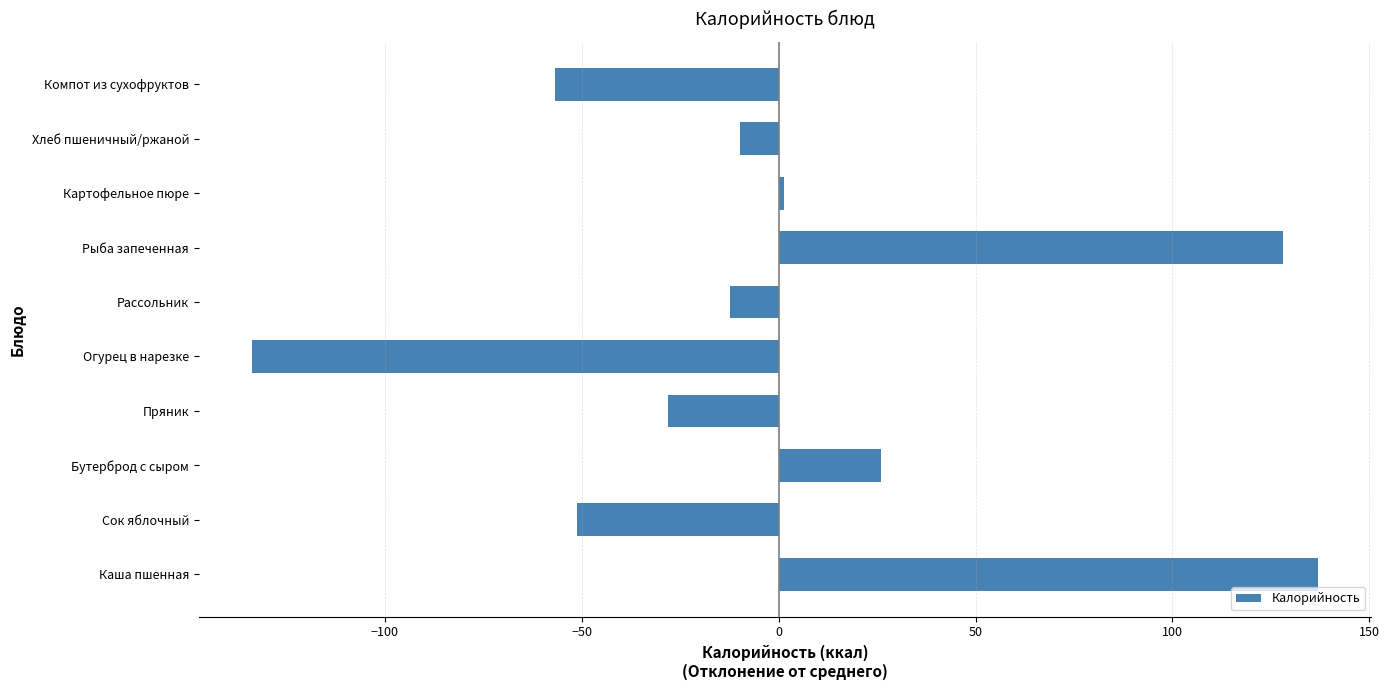

How many values are below -9?

6